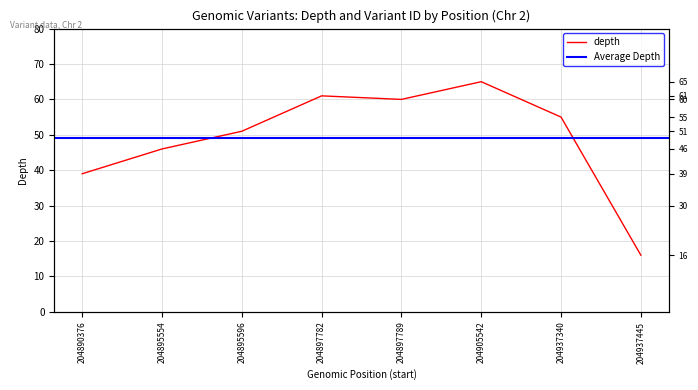

Rank the categories by value from lowest to highest.

204937445, 204890376, 204895554, 204895596, 204937340, 204897789, 204897782, 204905542